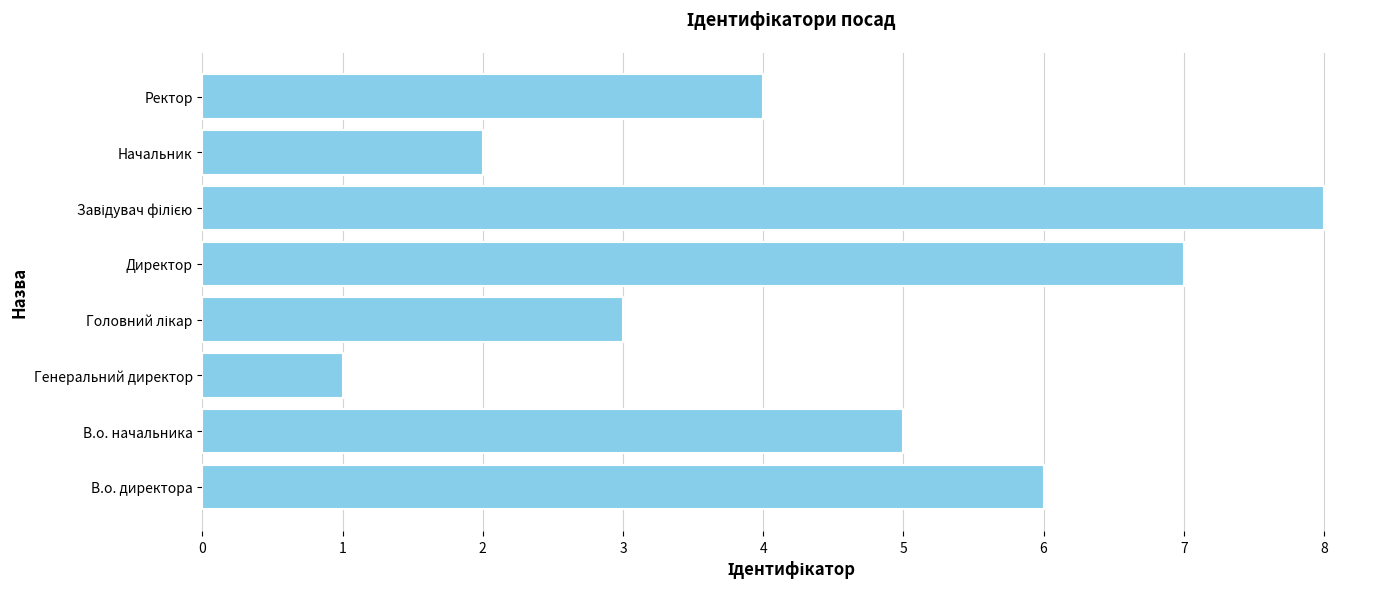

Does the chart contain stacked bars?

No